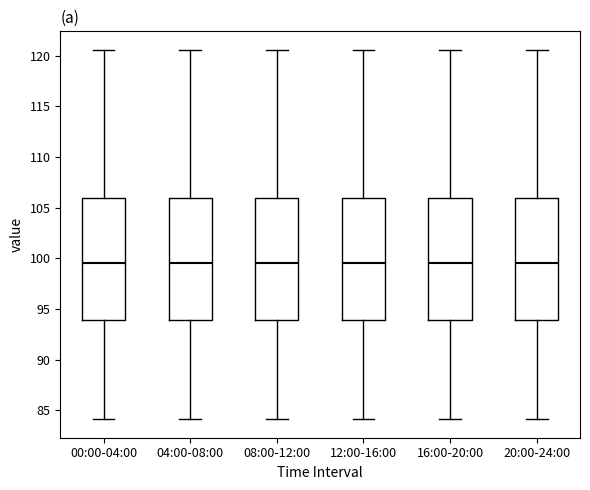

Reading left to right, read every box against the y-axis: the position of its median line, the range the box covers, and the ends of its whiskers. The values are not printed on the chart, so give them approximately, as read against the axis.

00:00-04:00: median 99.5, box 94.0 to 106.0, whiskers 84.0 to 120.5
04:00-08:00: median 99.5, box 94.0 to 106.0, whiskers 84.0 to 120.5
08:00-12:00: median 99.5, box 94.0 to 106.0, whiskers 84.0 to 120.5
12:00-16:00: median 99.5, box 94.0 to 106.0, whiskers 84.0 to 120.5
16:00-20:00: median 99.5, box 94.0 to 106.0, whiskers 84.0 to 120.5
20:00-24:00: median 99.5, box 94.0 to 106.0, whiskers 84.0 to 120.5